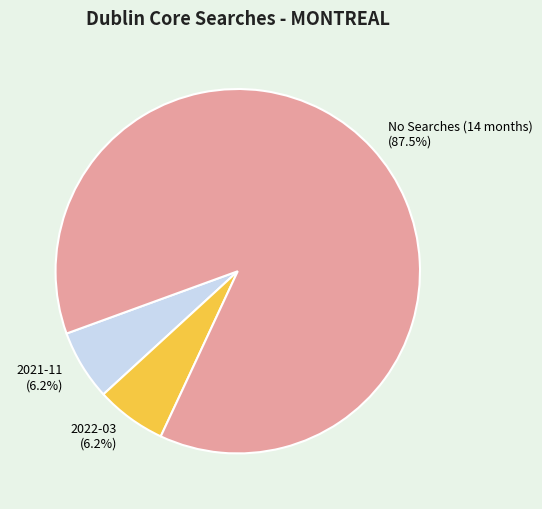

Does 2021-11 account for over 50% of the chart?

No